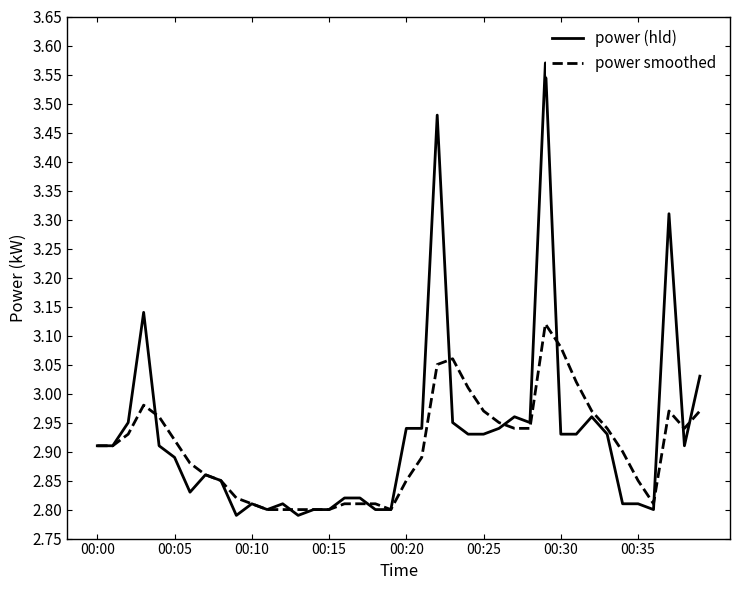

Rank the series by their maximum value, from lowest to highest.

power smoothed, power (hld)